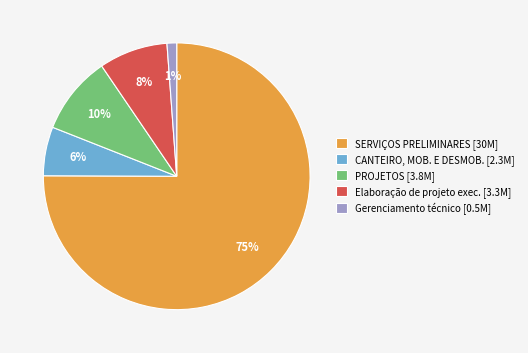

Do SERVIÇOS PRELIMINARES [30M] and Gerenciamento técnico [0.5M] together represent more than half of the pie?

Yes